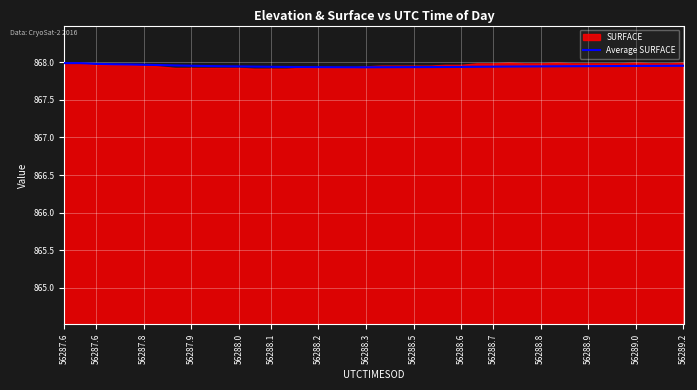

What is the average value?

868.0